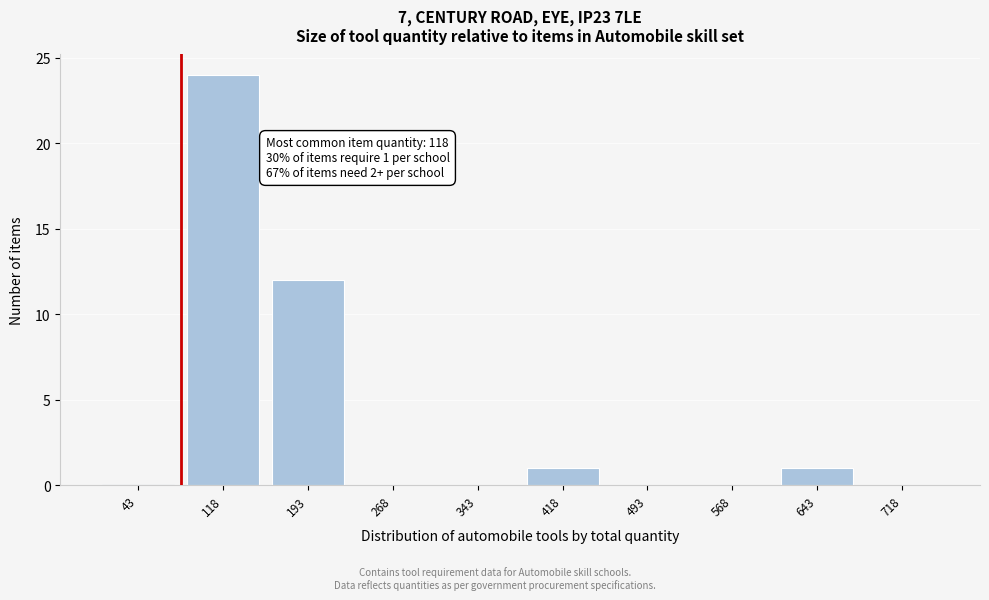

Reading right to left, extract all data points from this chart.

718=0	643=1	568=0	493=0	418=1	343=0	268=0	193=12	118=24	43=0